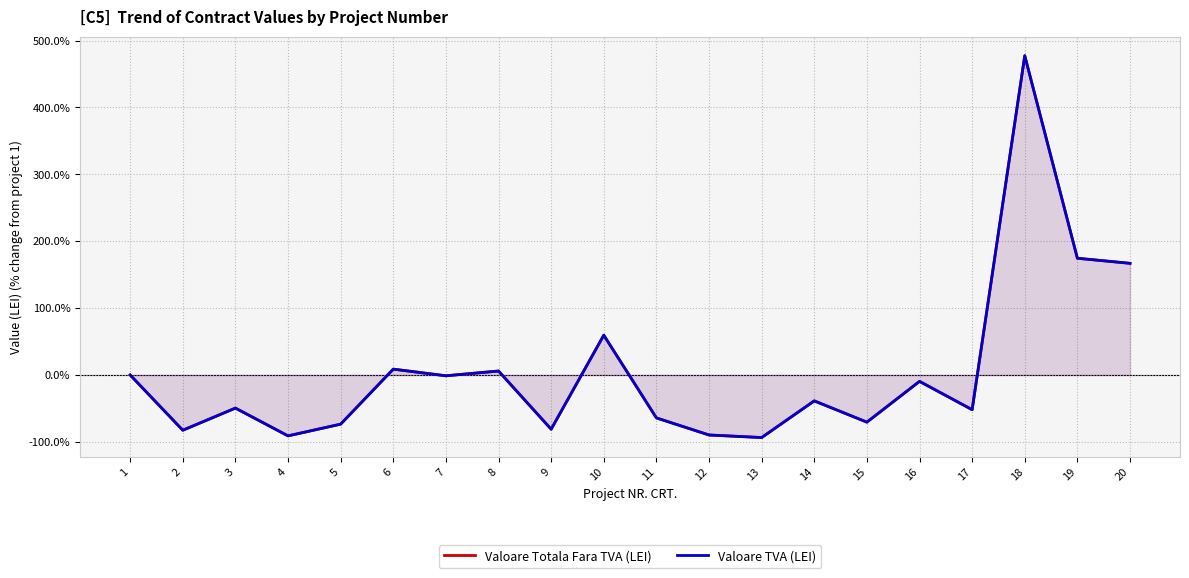

True or false: Valoare TVA (LEI) has a value of 221.7 at 20.

False